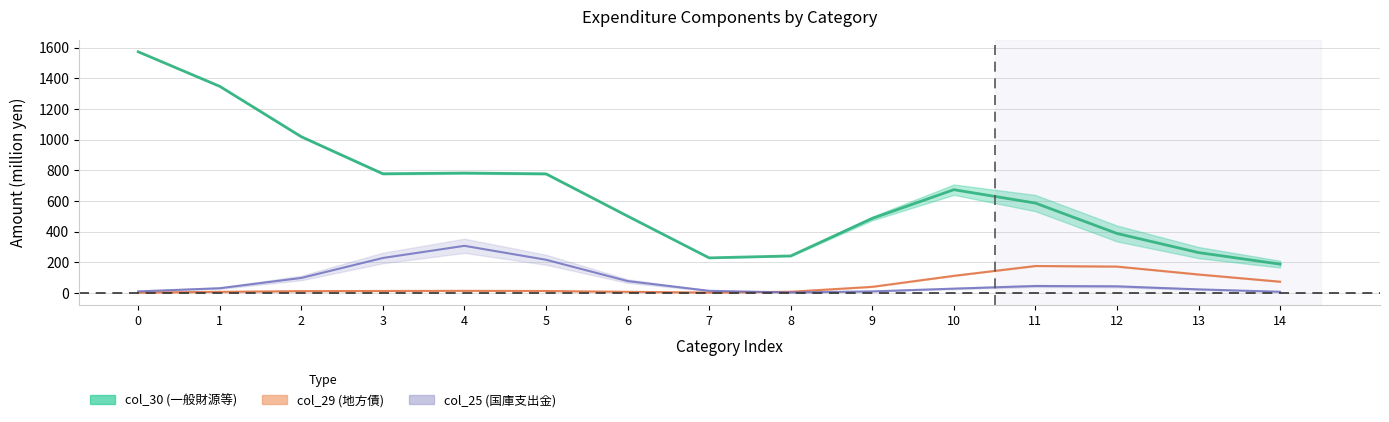

Does the chart display data point markers on the line(s)?

No